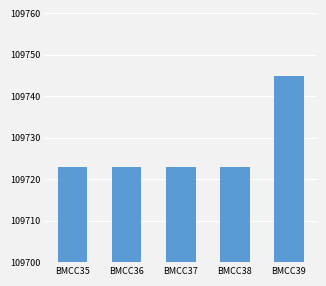

Approximately how many times larger is the value at BMCC37 compared to BMCC36?

1.0